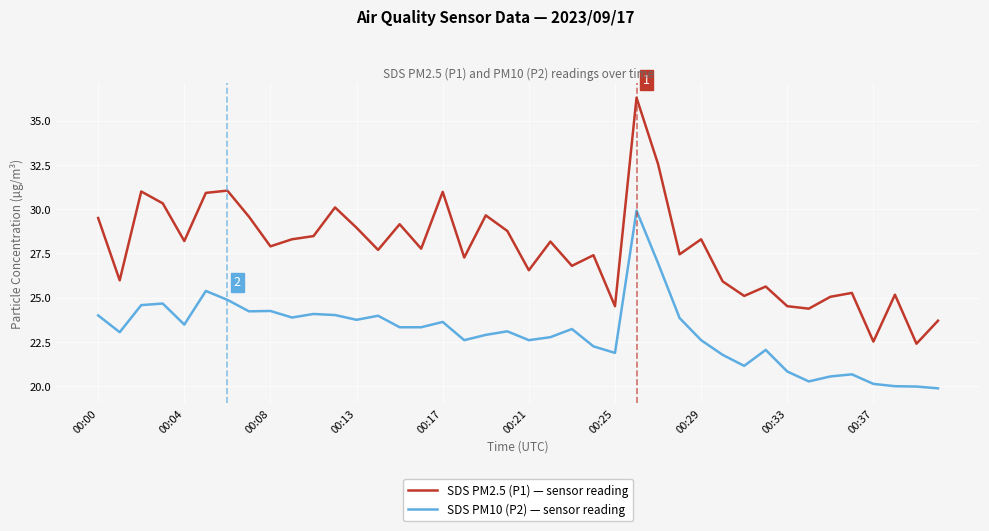

What is the minimum value shown in the chart?

19.9